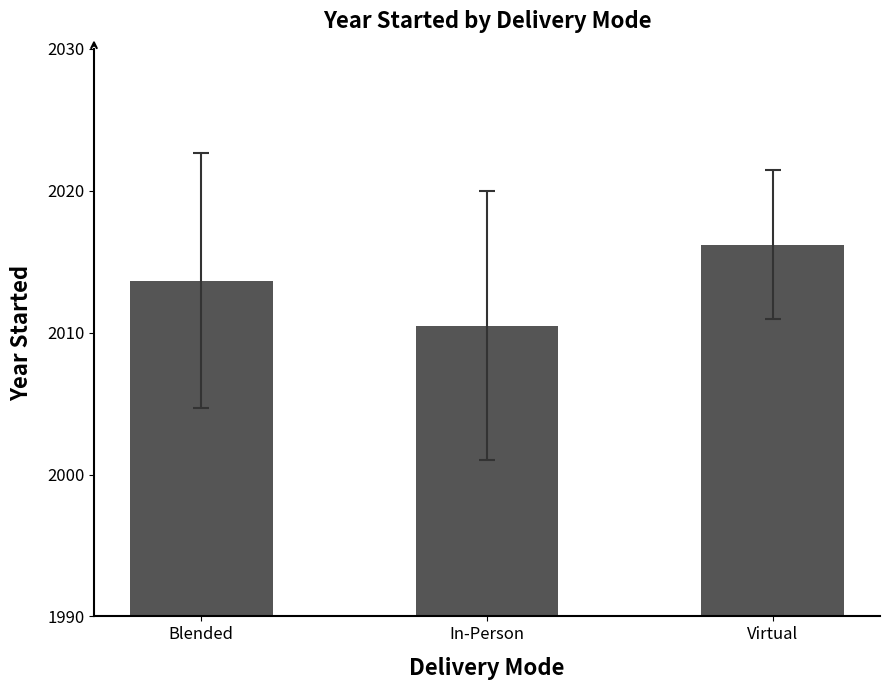

Approximately how many times larger is the value at Virtual compared to In-Person?

1.0